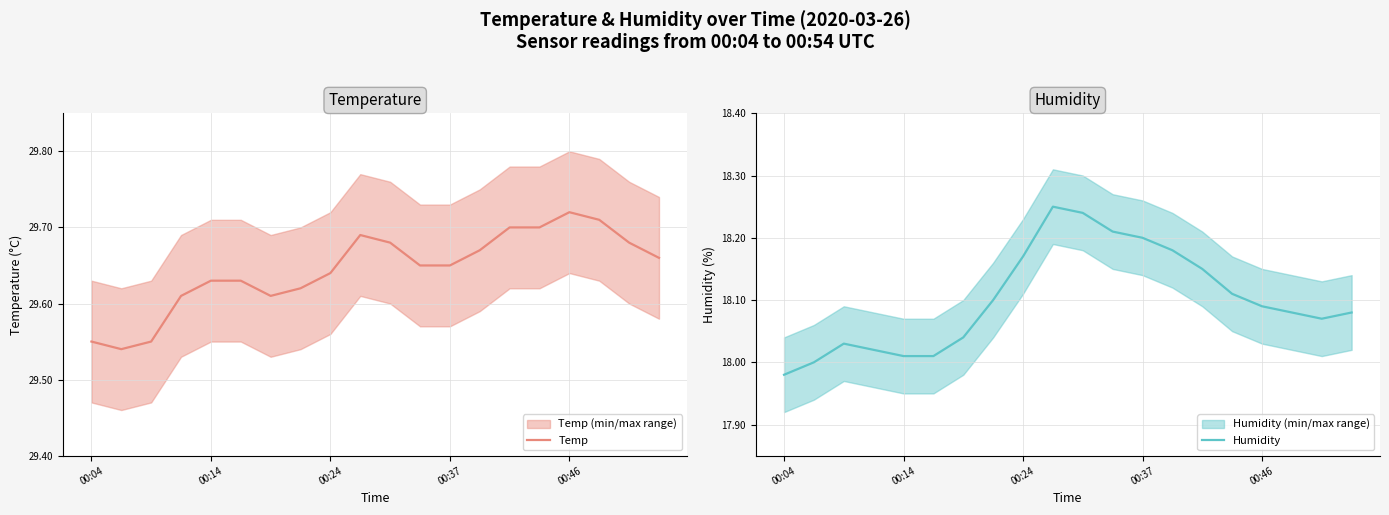

At which category does the chart reach its minimum across all series?

00:04